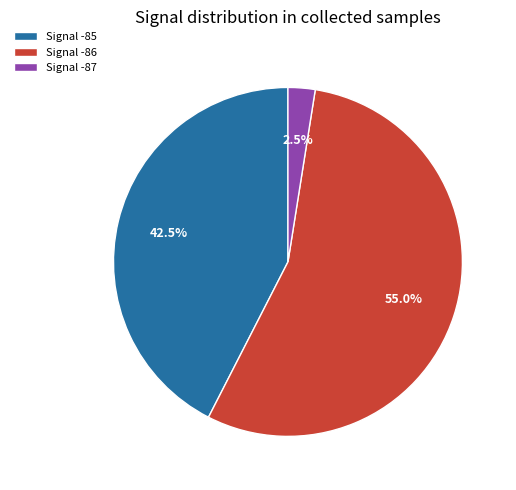

How much of the chart is everything except Signal -86?

45.0%